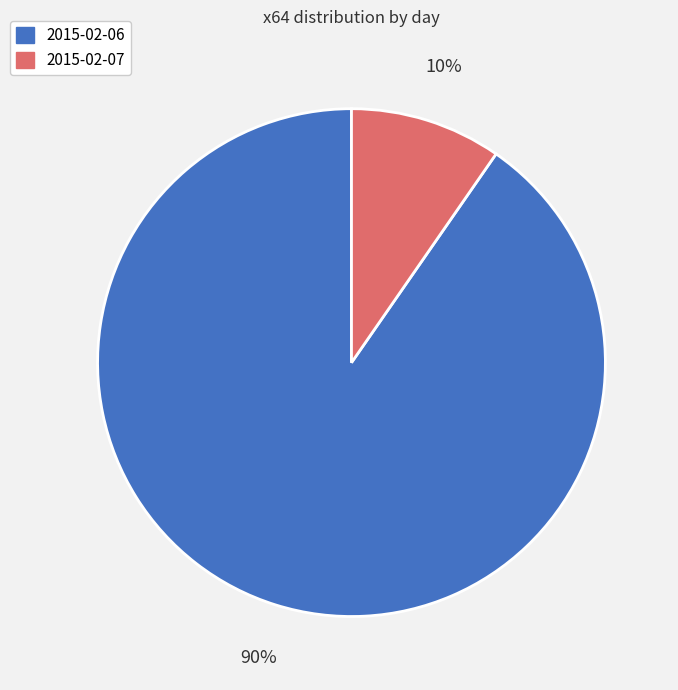

To the nearest percent, what is the average slice percentage?

50%